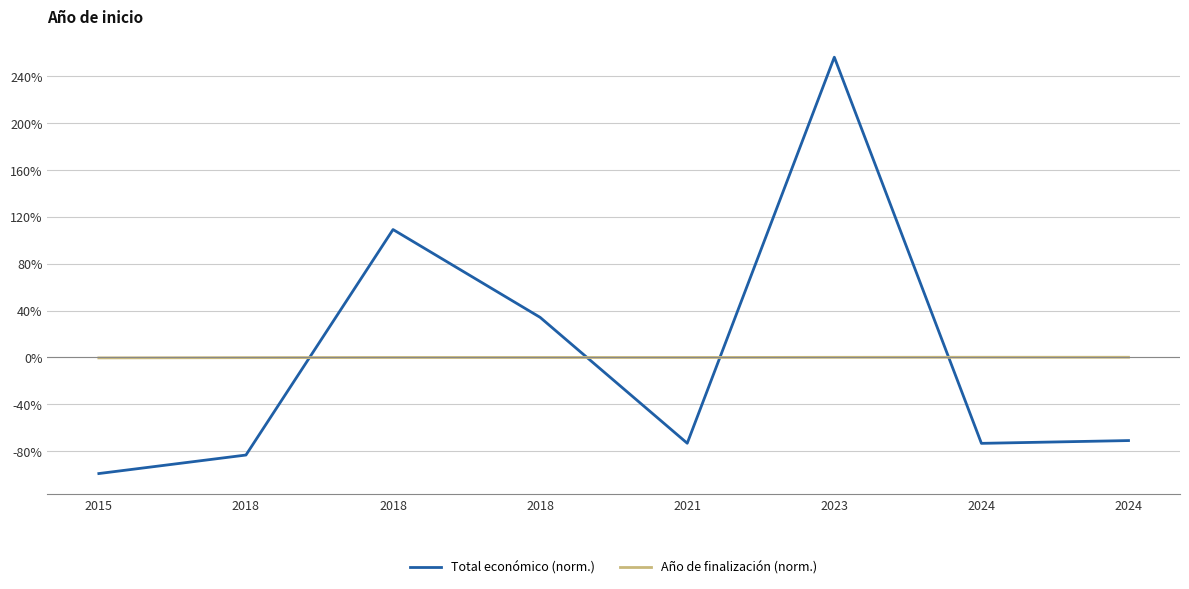

What is the difference between the Total económico (norm.) values at 2024 and 2015?

28.2